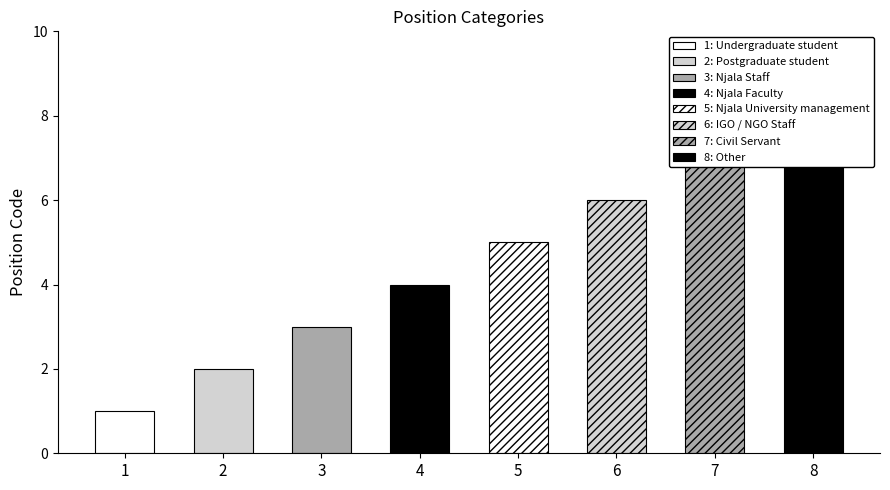

What is the sum of all values?

36